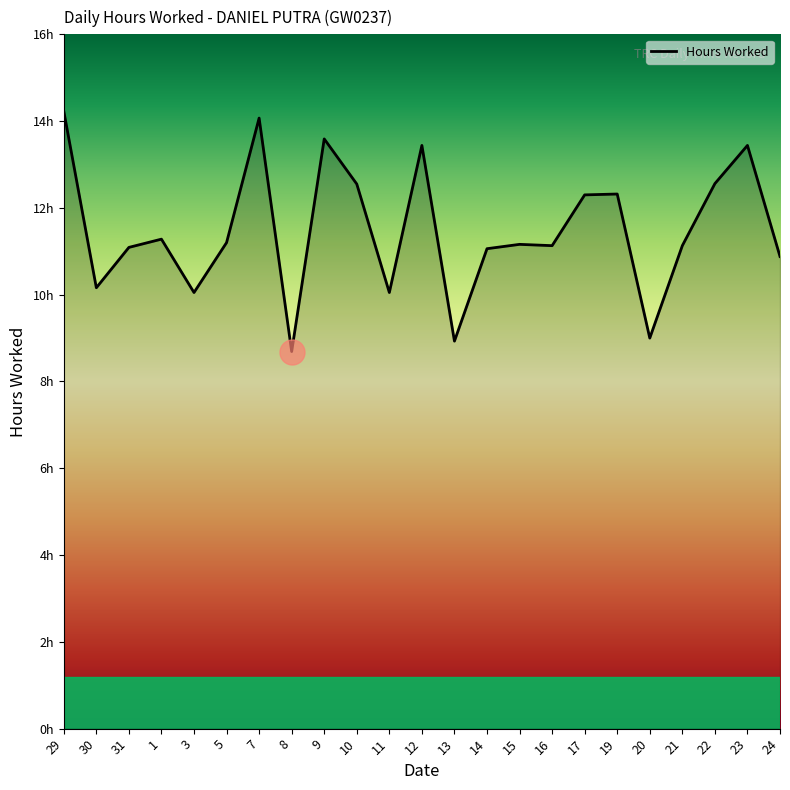

At which label is the value closest to 11?

14